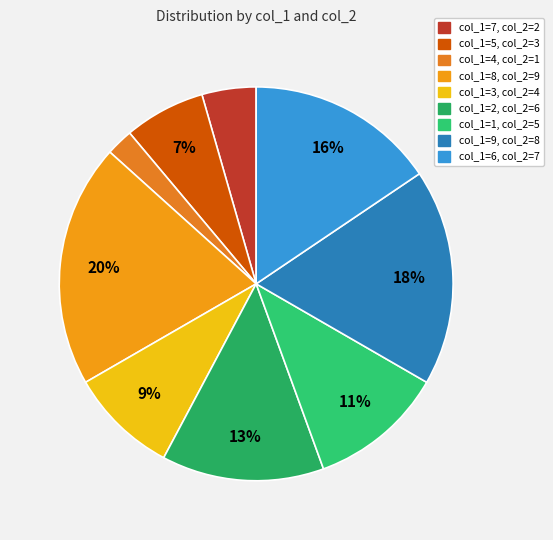

What is the ratio of the value at col_1=3 to the value at col_1=5?

1.3